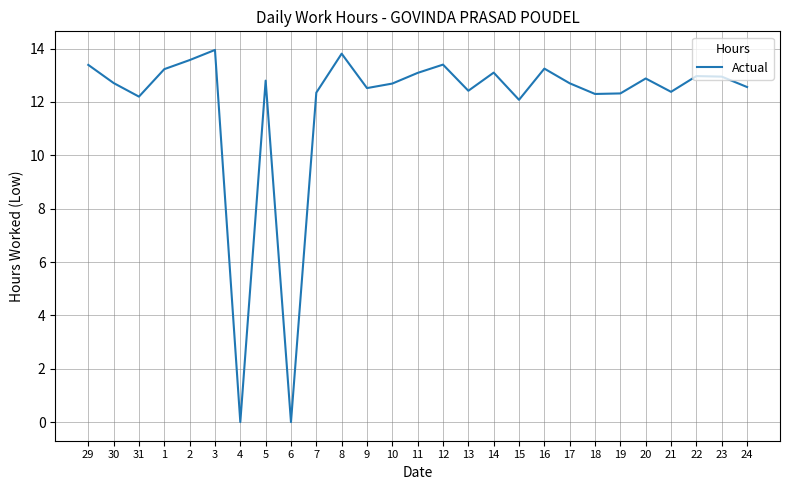

The chart shows a value of 13.2 at 1. True or false?

True